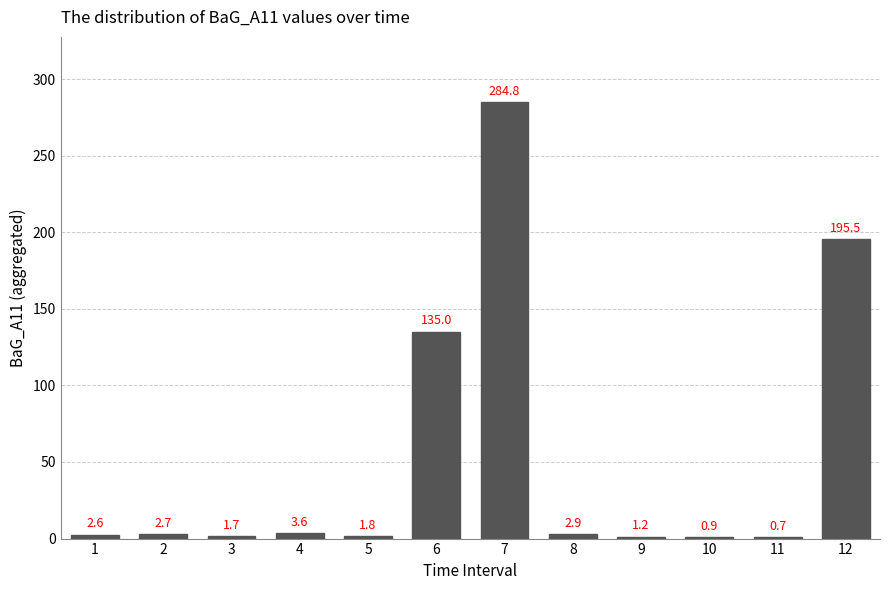

At which label is the value closest to 142?

6